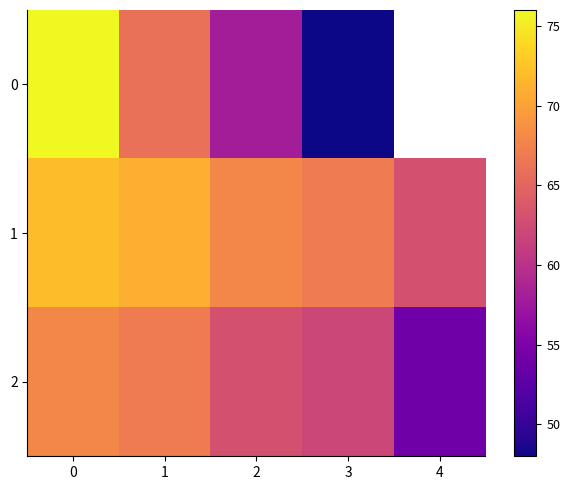

How many values in the 0 series are below 58?

1